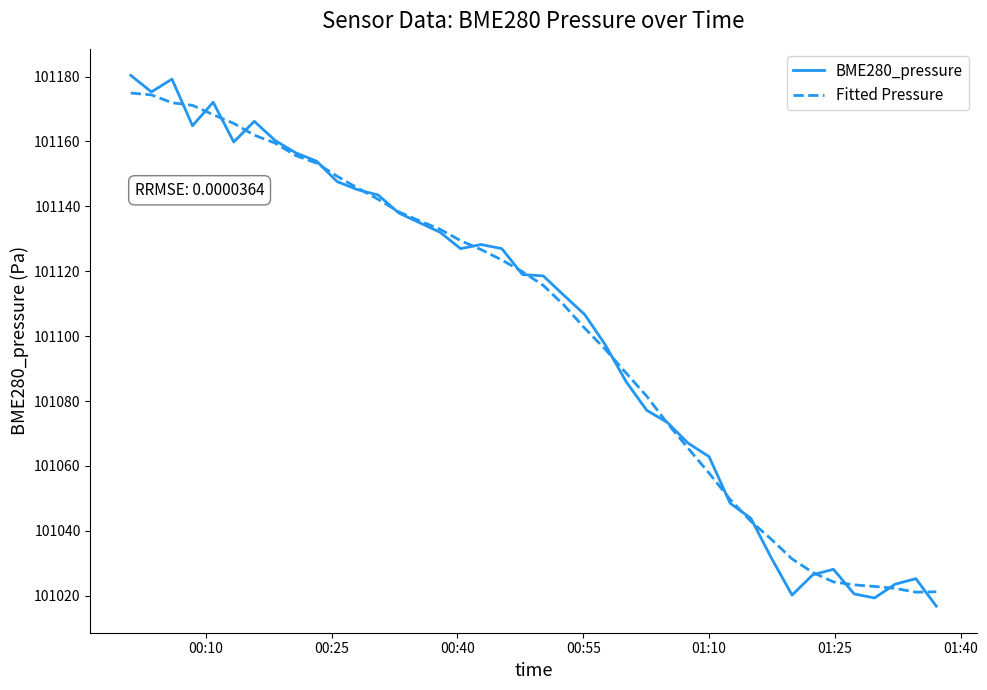

What is the lowest value of the BME280_pressure series?

101016.8